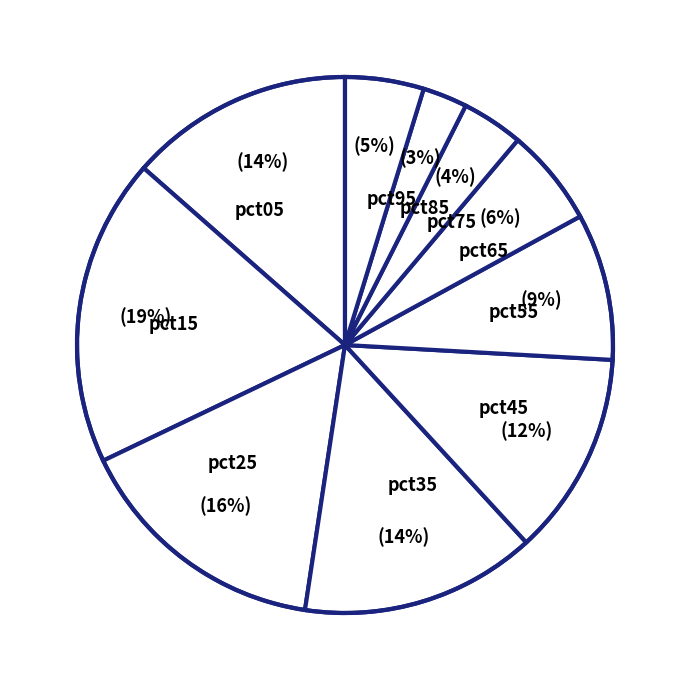

Do pct25 and pct65 together represent more than half of the pie?

No